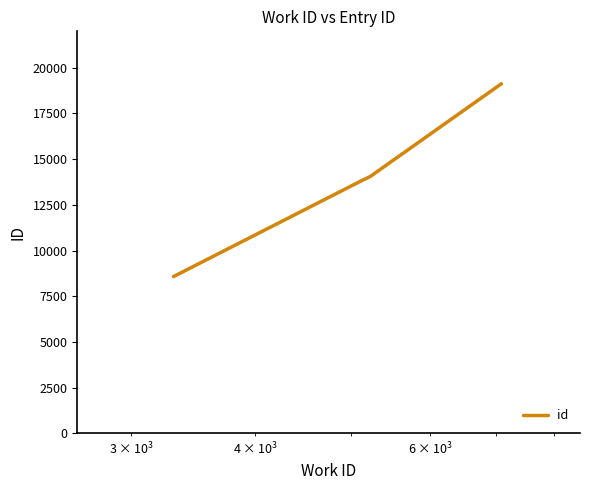

How many categories are shown in the chart?

5